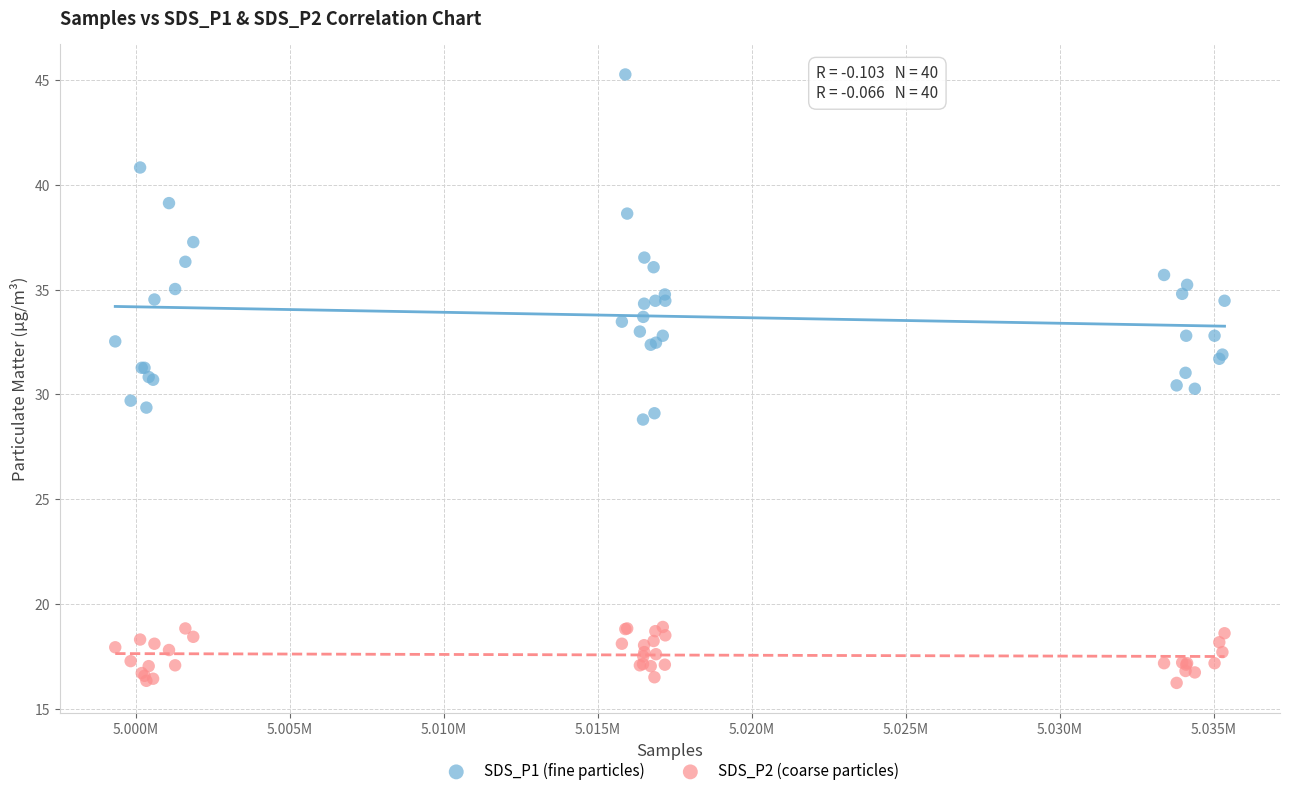

Which series contains the lowest Y value?

SDS_P2 (coarse particles)